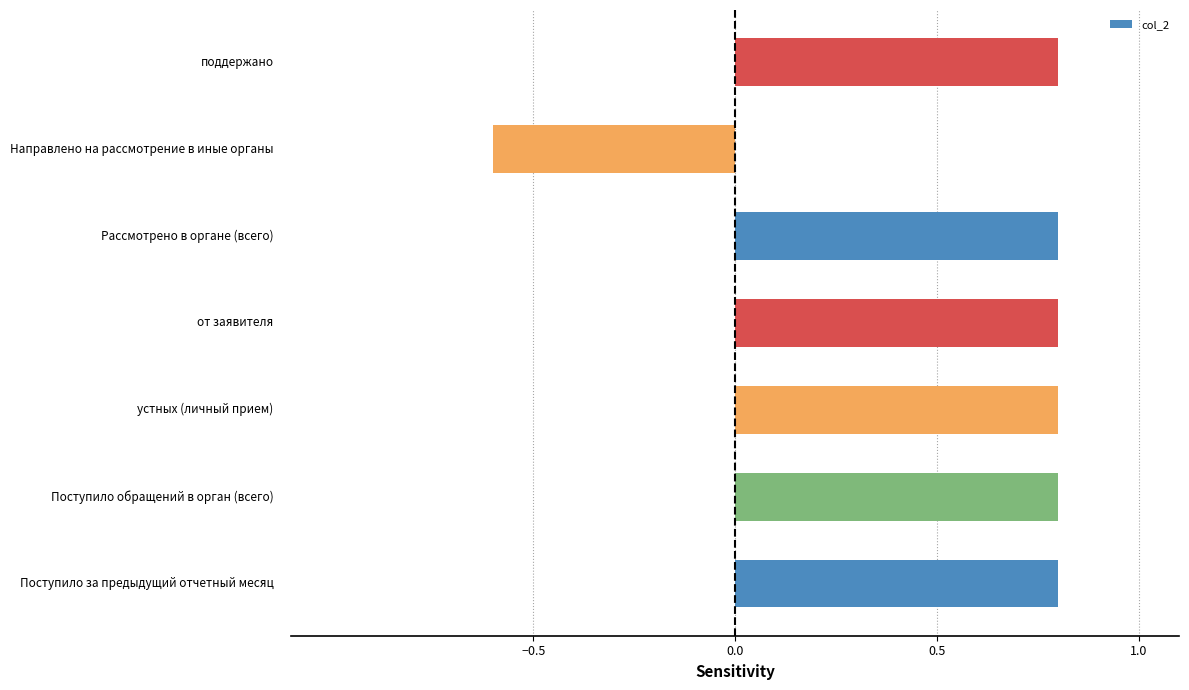

The chart shows a value of 0.4 at 6. True or false?

False